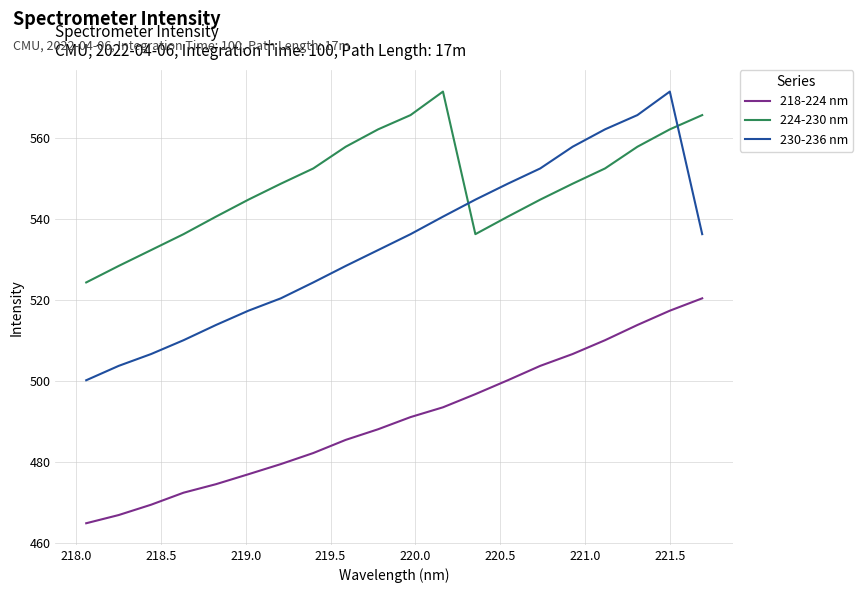

True or false: 218-224 nm has more than 1 interior local peaks.

False